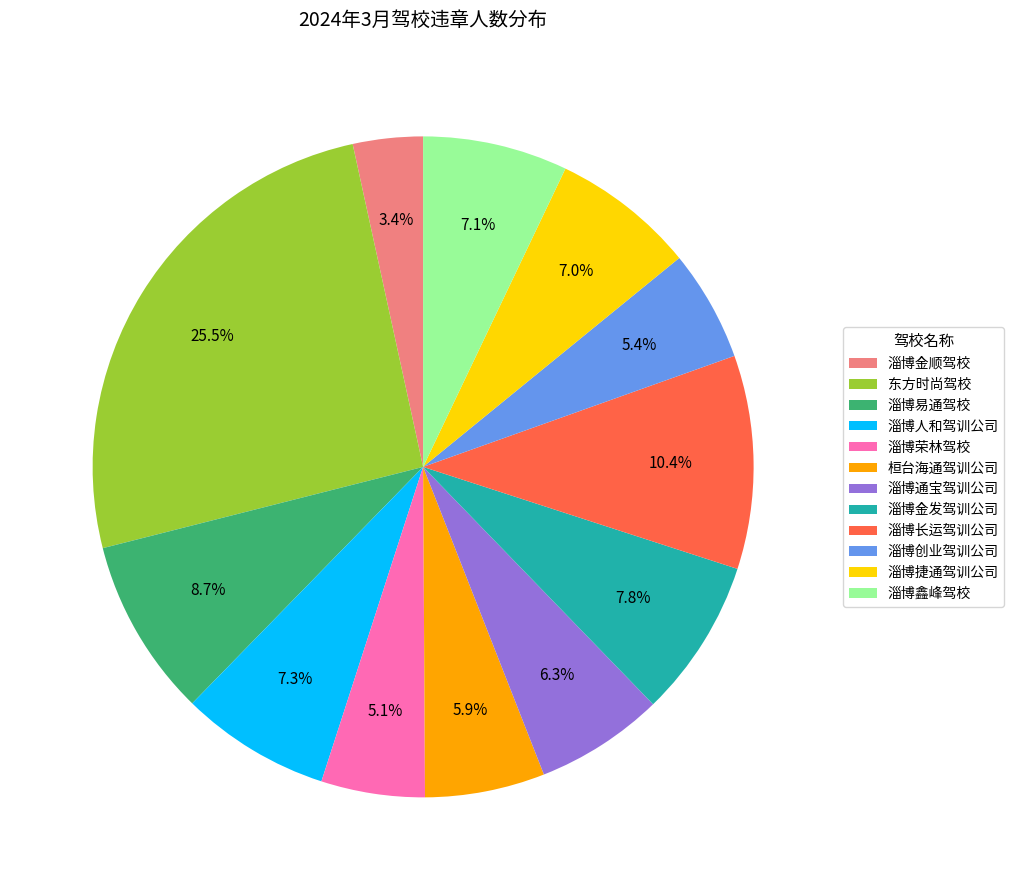

Which category has the biggest portion of the pie?

东方时尚驾校